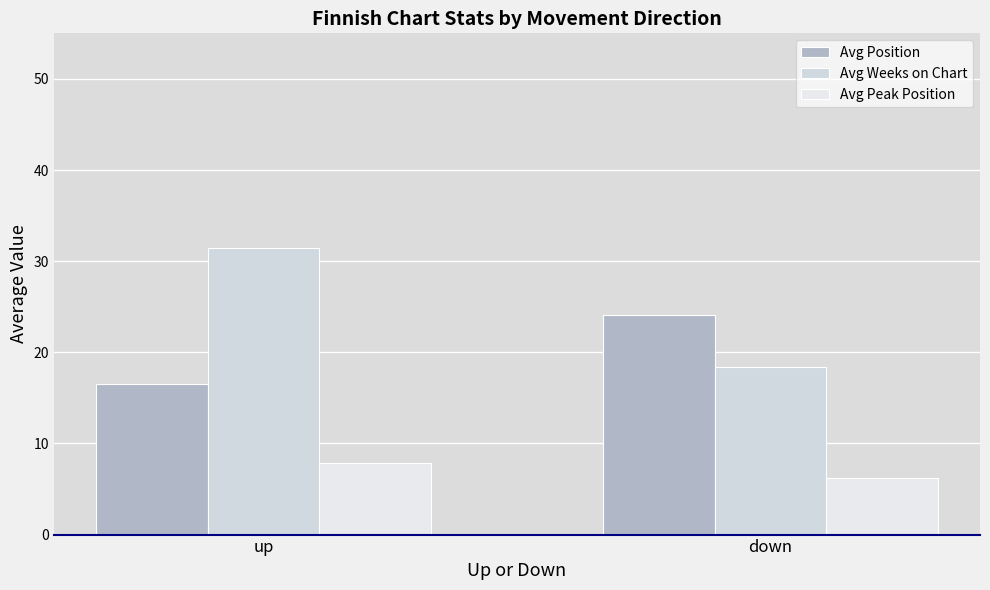

What is the minimum value for Avg Position?

16.5